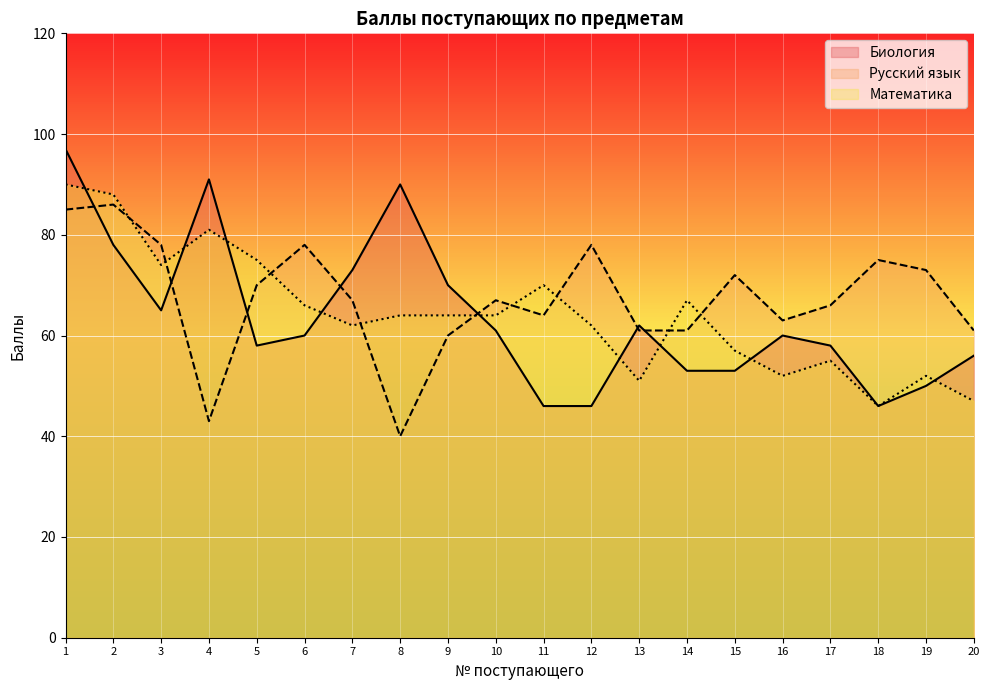

Is it true that Математика equals 24 at 14?

False